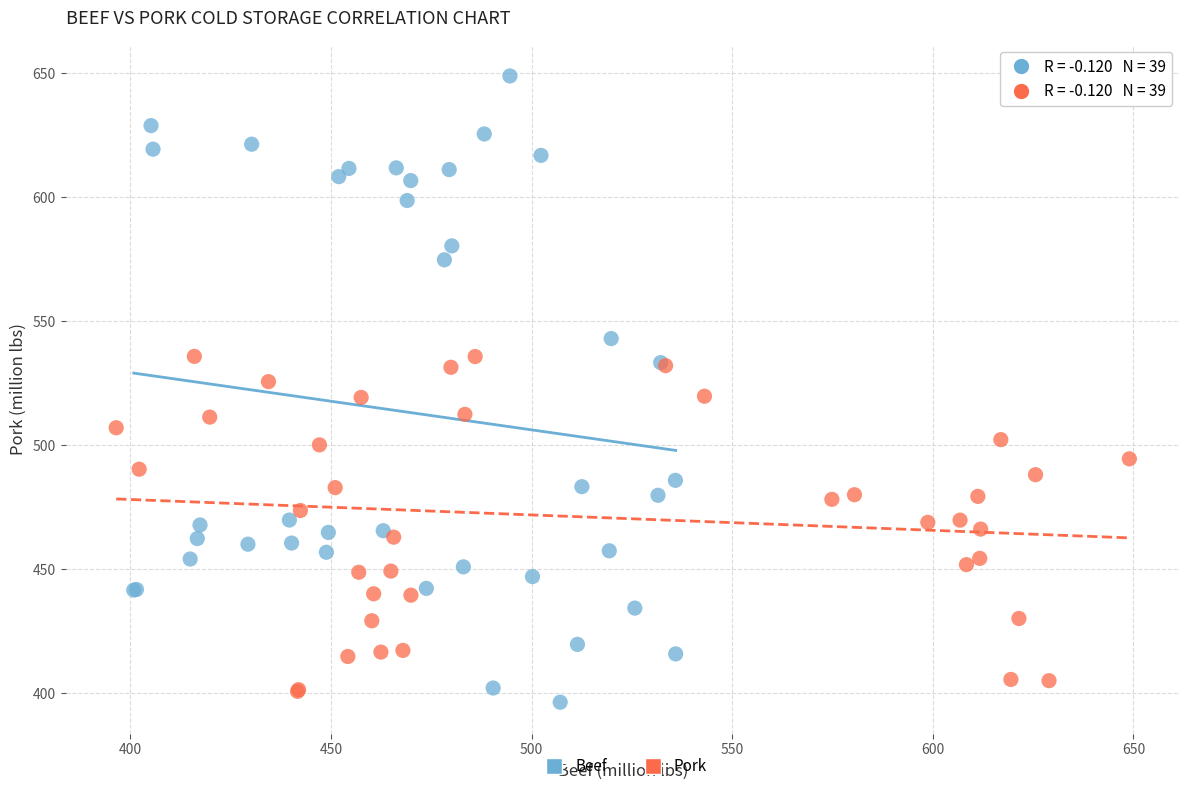

What are all the series names shown in the legend?

Beef, Pork